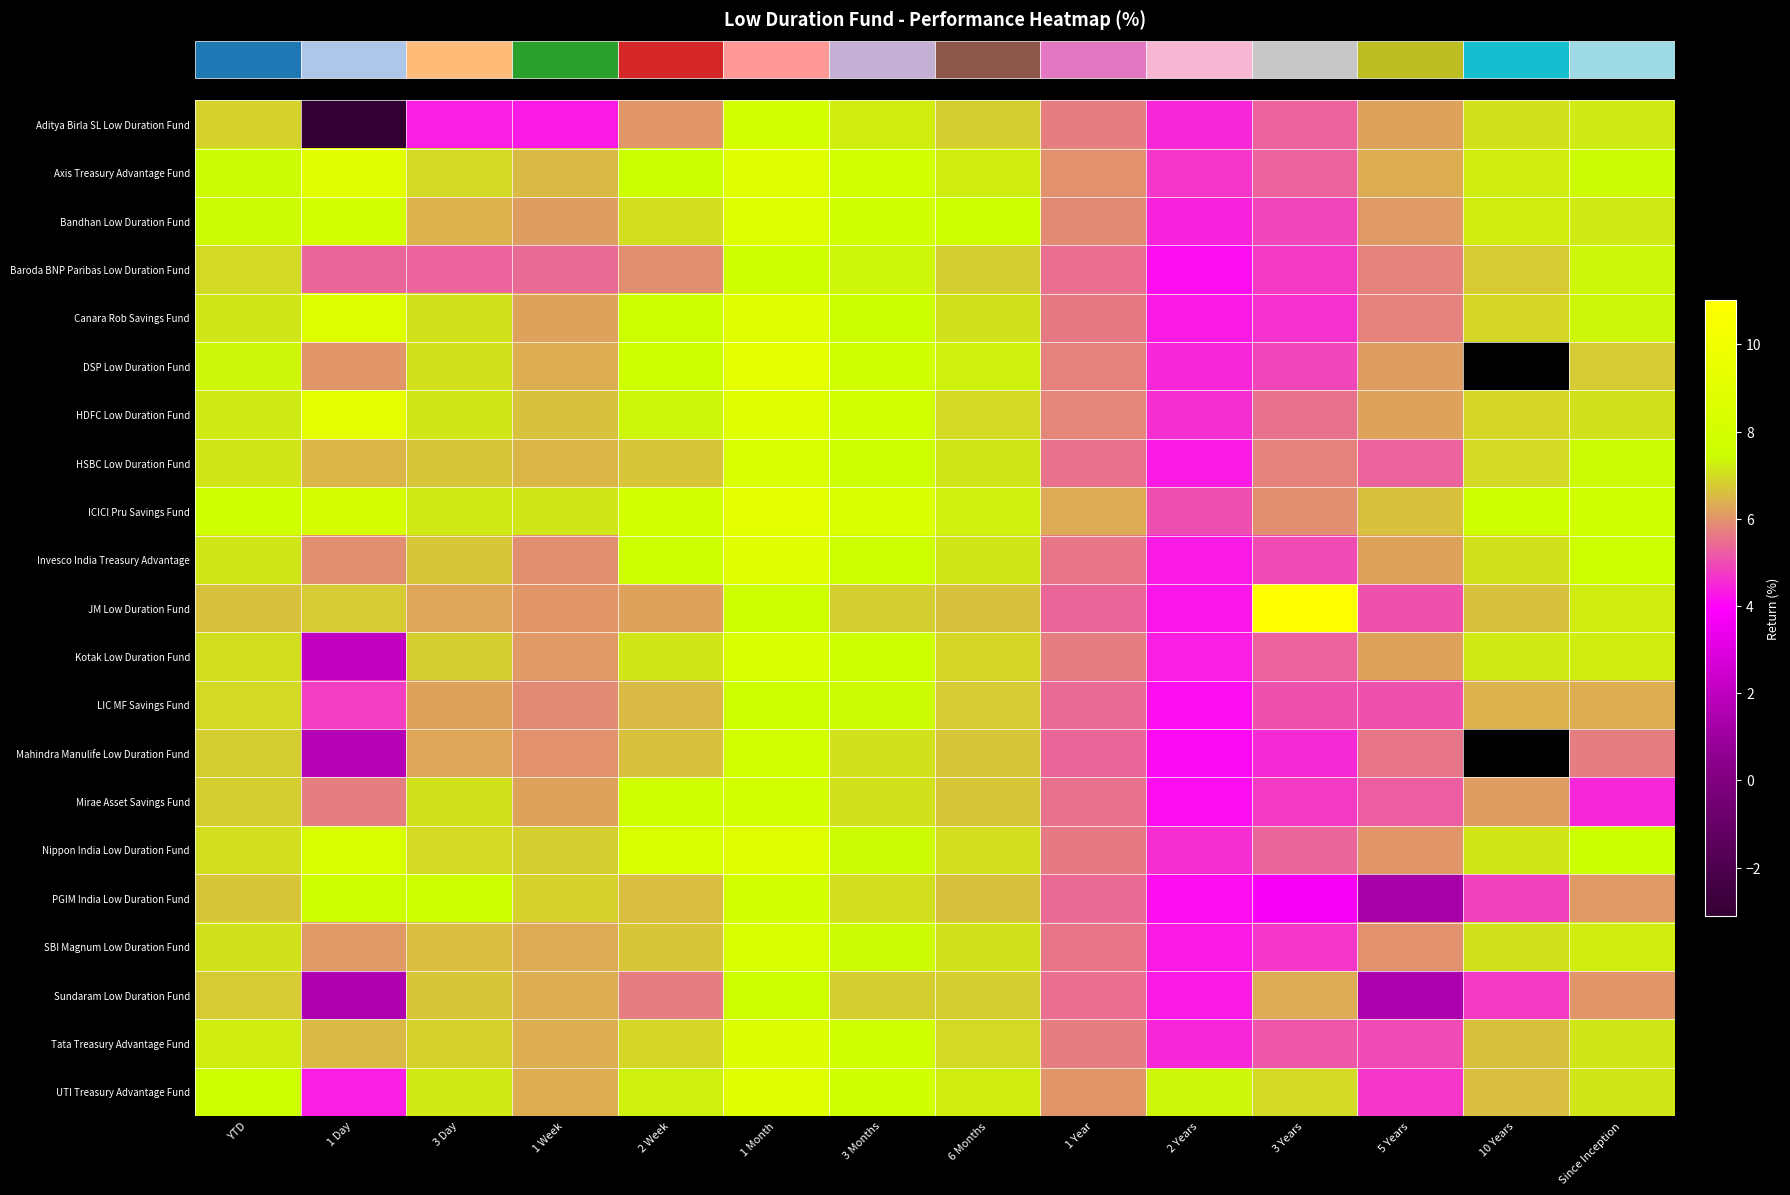

Which label corresponds to the smallest value in the chart?

1 Day